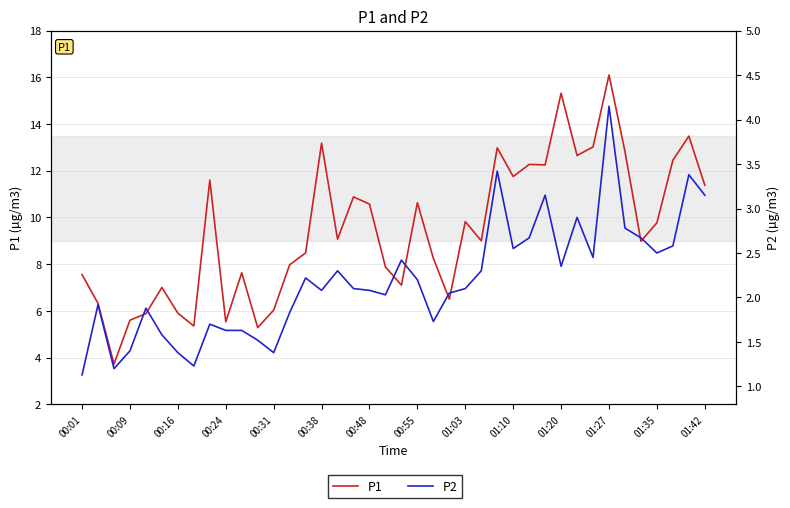

List the series in order of their peak value, lowest first.

P2, P1